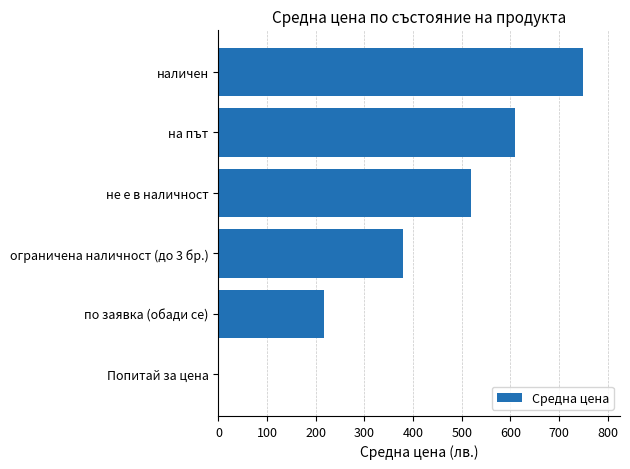

How many positive values are there?

5